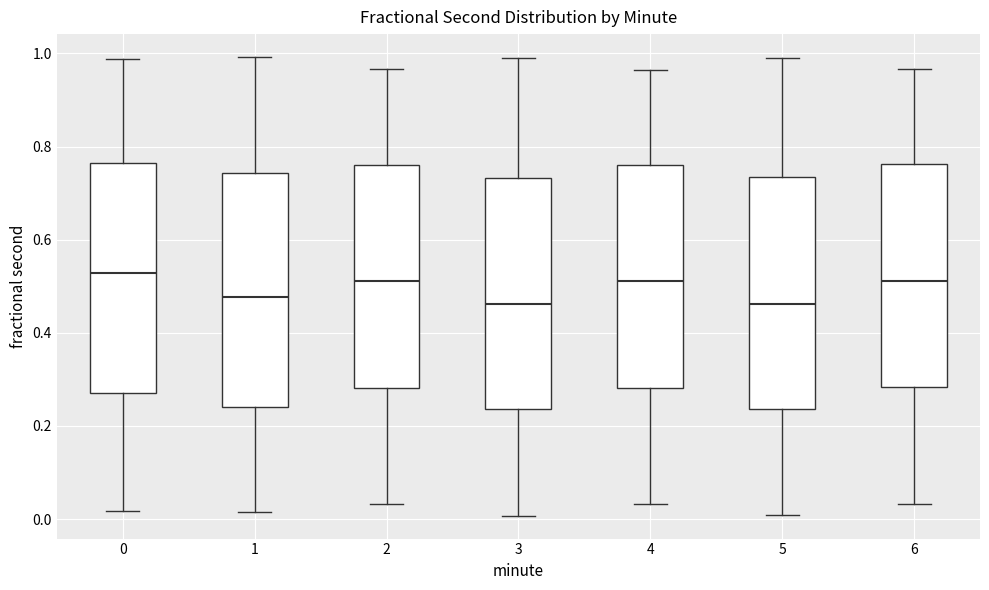

Where does the upper whisker of the box at x = 1 end on the y-axis? The values are not printed on the chart, so give them approximately, as read against the axis.

1.00